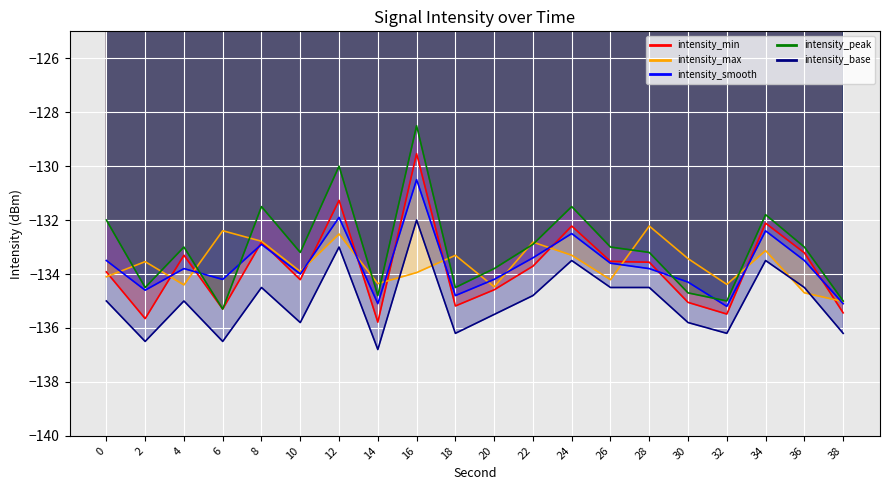

True or false: intensity_base and intensity_smooth cross at least once.

False